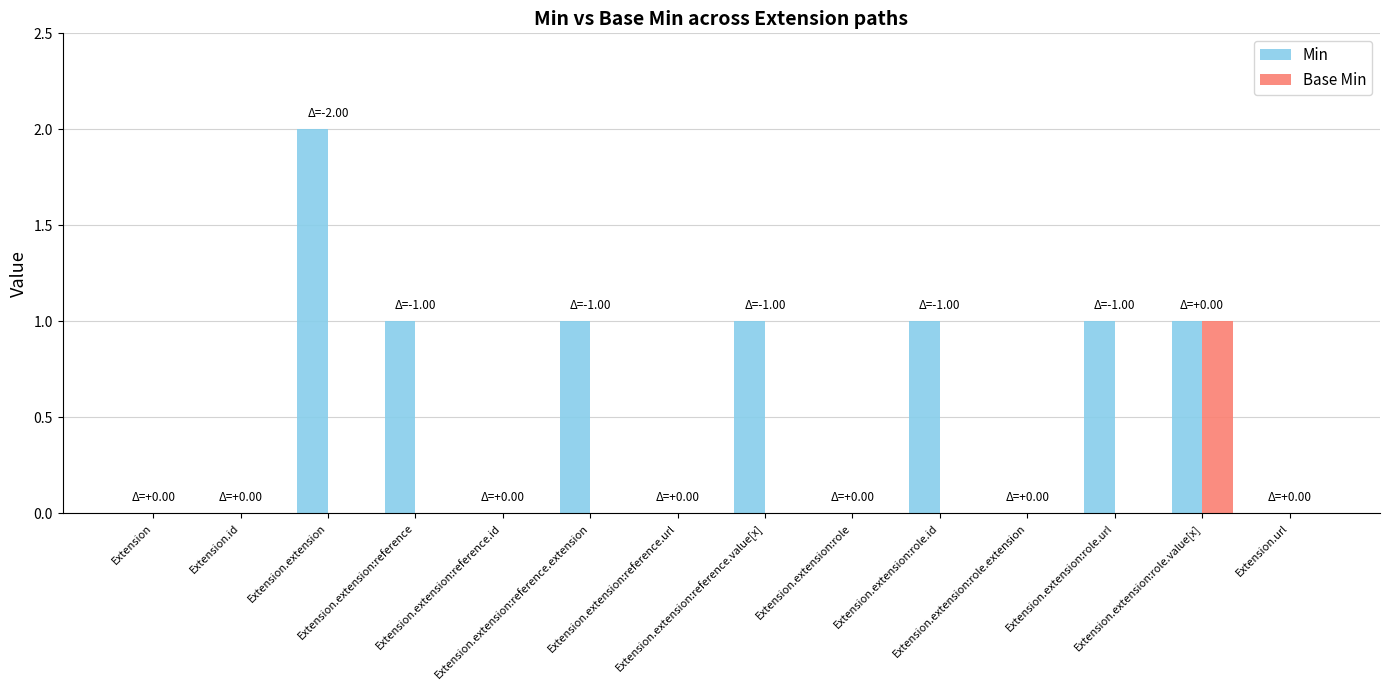

Which series has the largest total across all categories?

Min